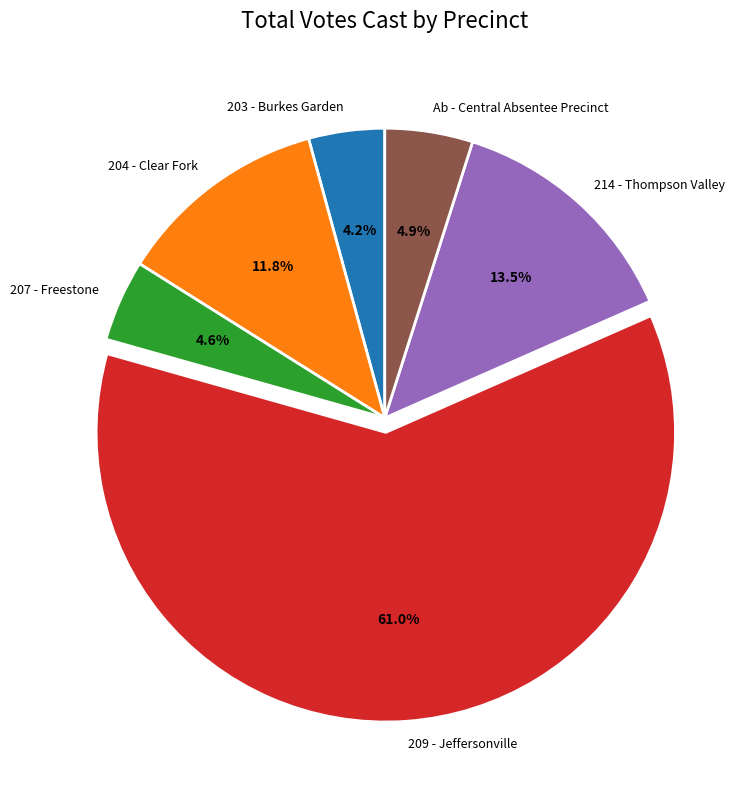

To the nearest percent, what percentage of the pie is 207 - Freestone?

5%